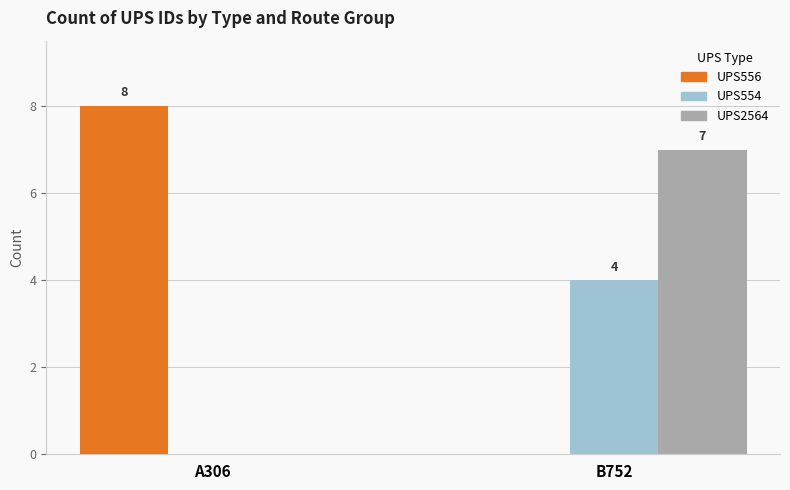

Between A306 and B752, which series saw the biggest shift?

UPS556